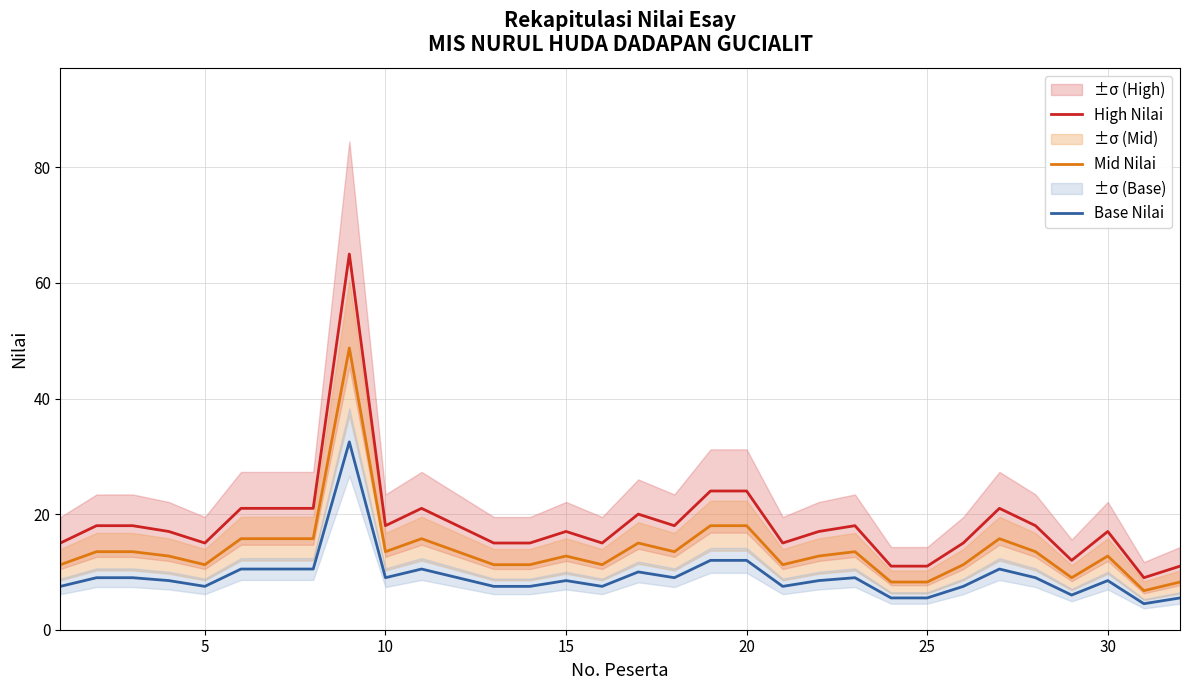

What is the average value of the Base Nilai series?

9.2